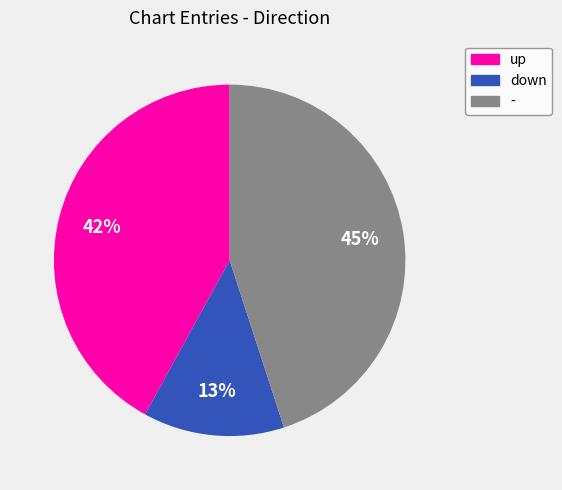

Does - represent more than half of the total?

No